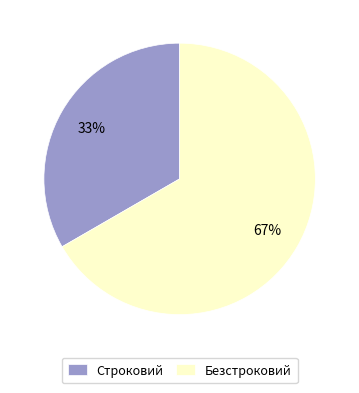

Combined, do Безстроковий and Строковий account for over 50%?

Yes